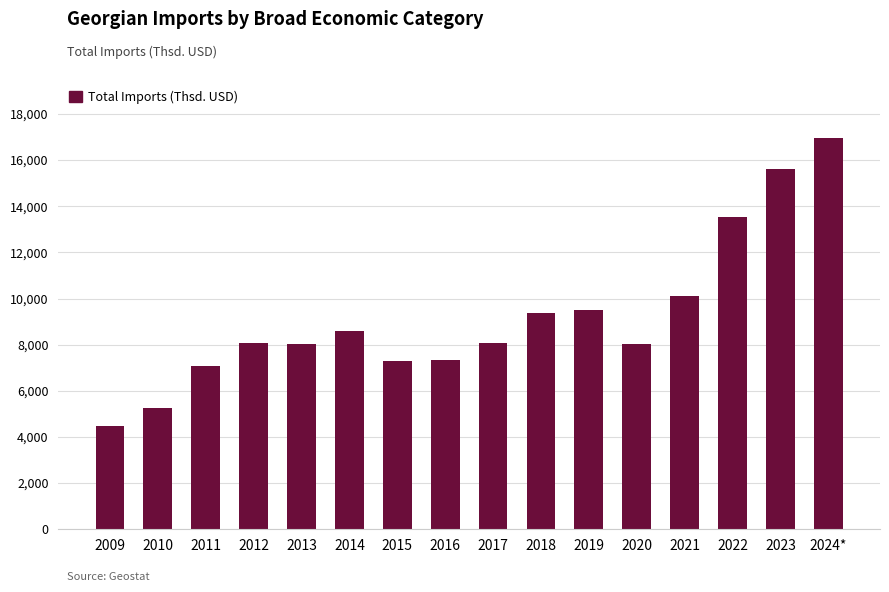

At which label does the data first exceed 8057082?

2014